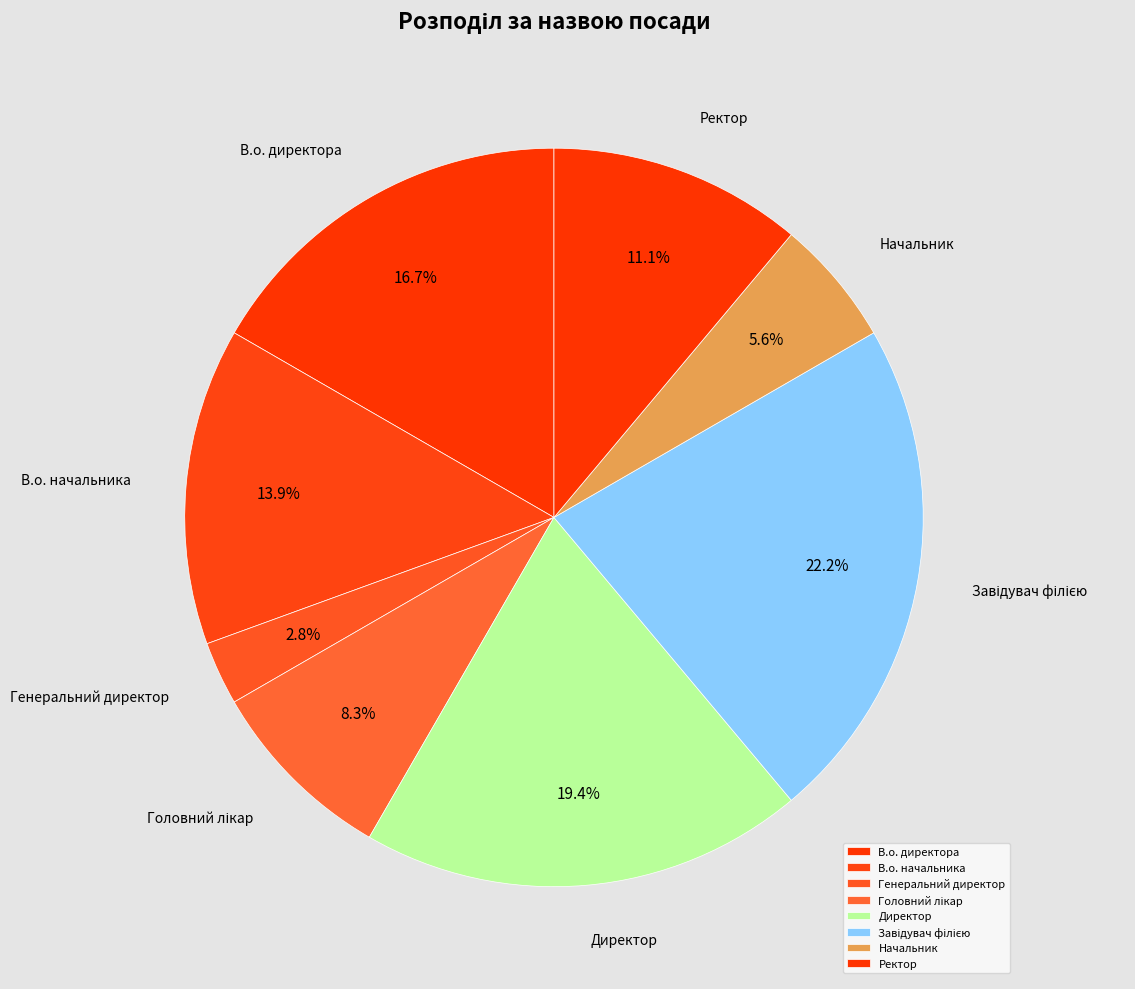

Does Ректор account for over 50% of the chart?

No